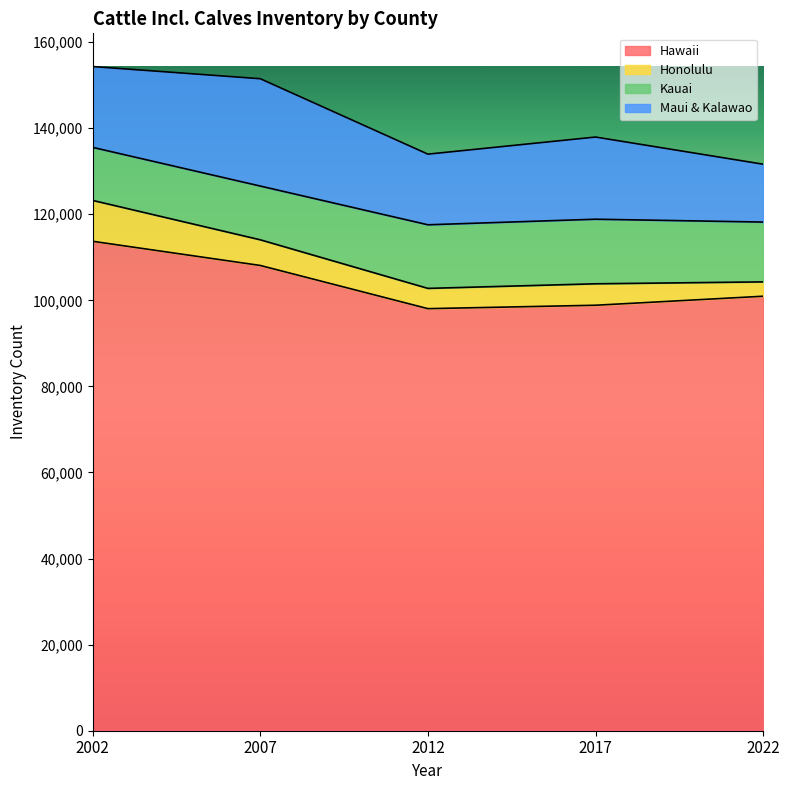

The Honolulu series shows 3824 at 2007. True or false?

False